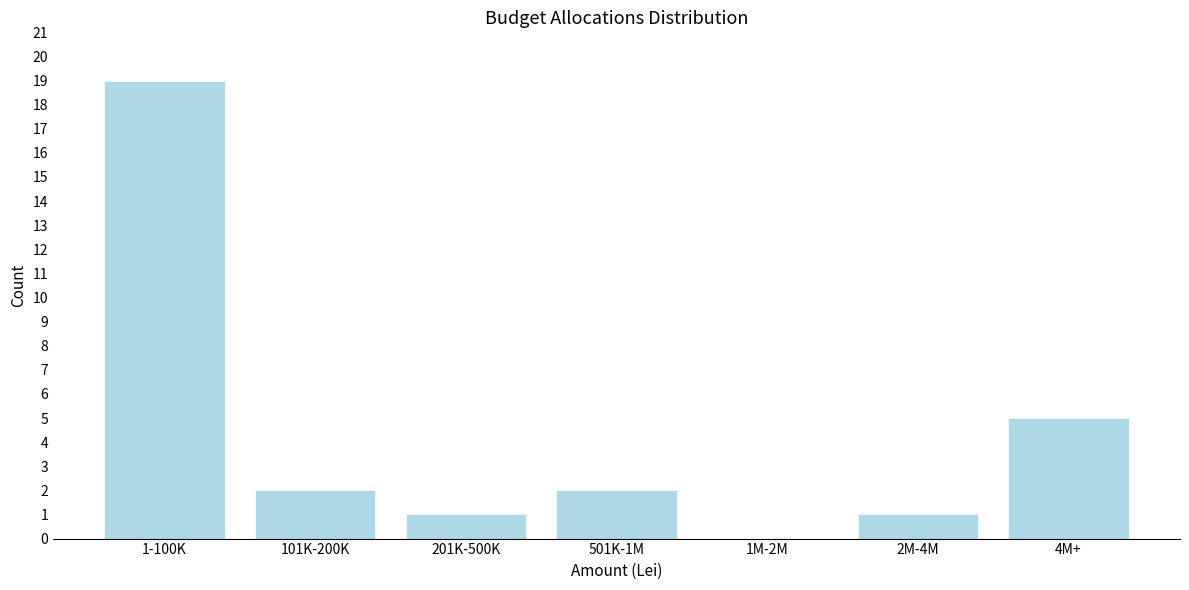

Reading left to right, transcribe all the data shown in this chart.

1-100K=19	101K-200K=2	201K-500K=1	501K-1M=2	1M-2M=0	2M-4M=1	4M+=5